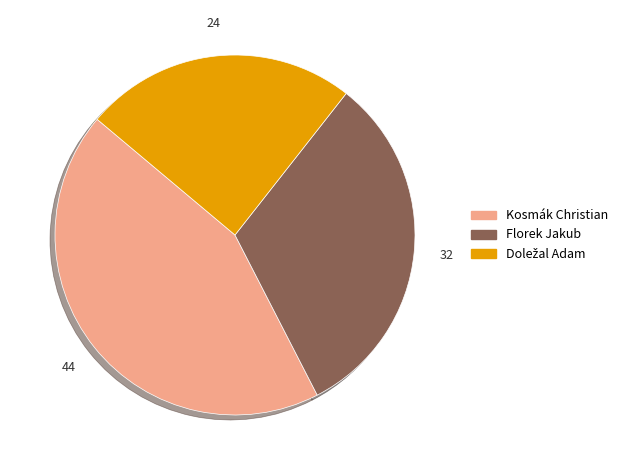

Is there any slice that represents more than half of the pie?

No